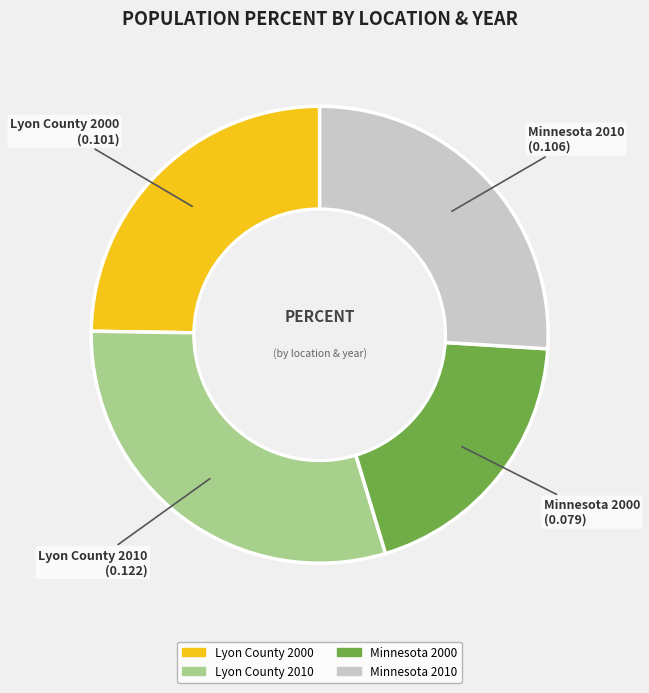

Which slice is the smallest?

Minnesota 2000